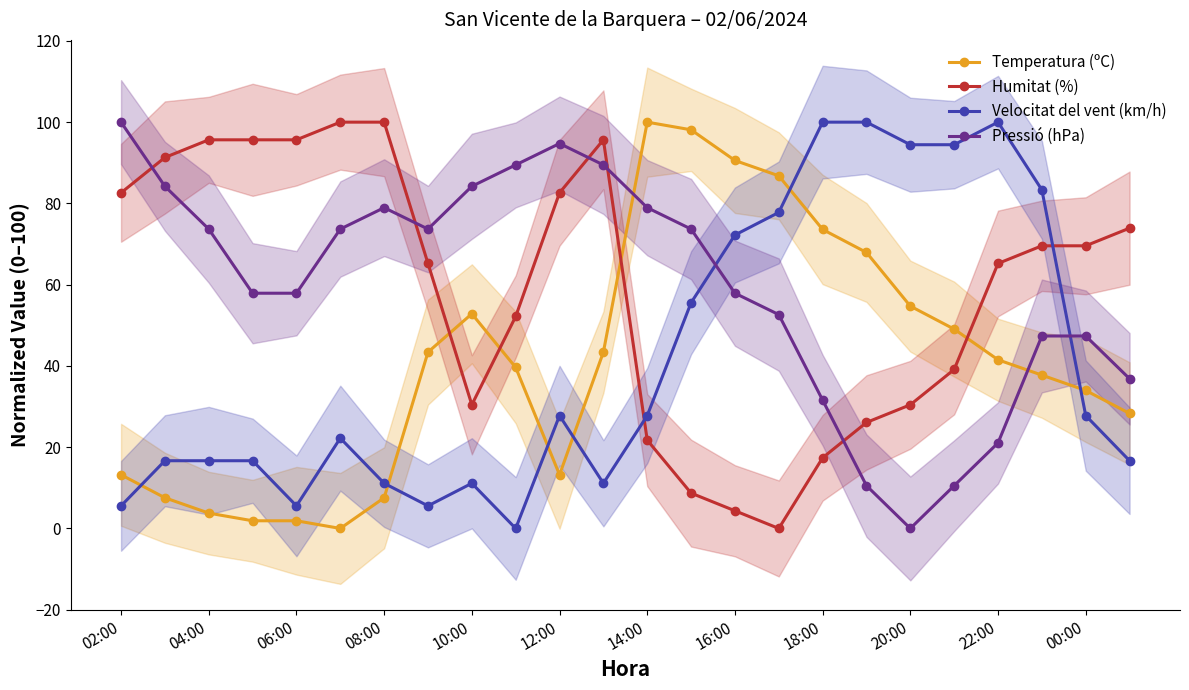

How many interior local valleys does the Velocitat del vent (km/h) series have?

4